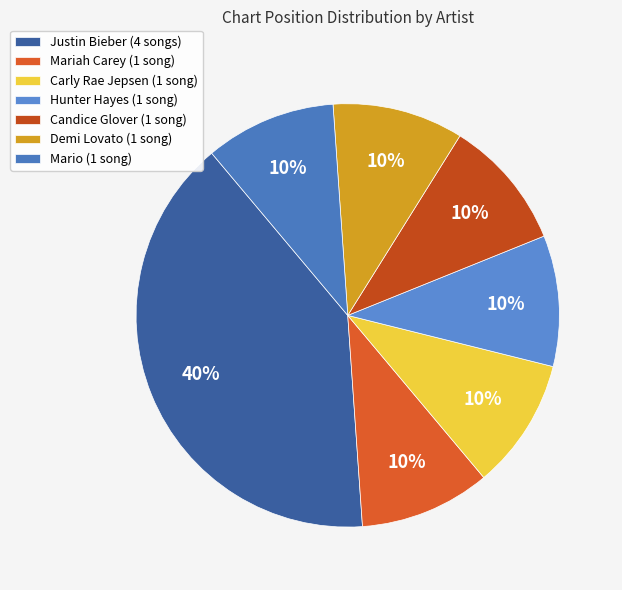

Is it true that Candice Glover is 16% of the pie?

False